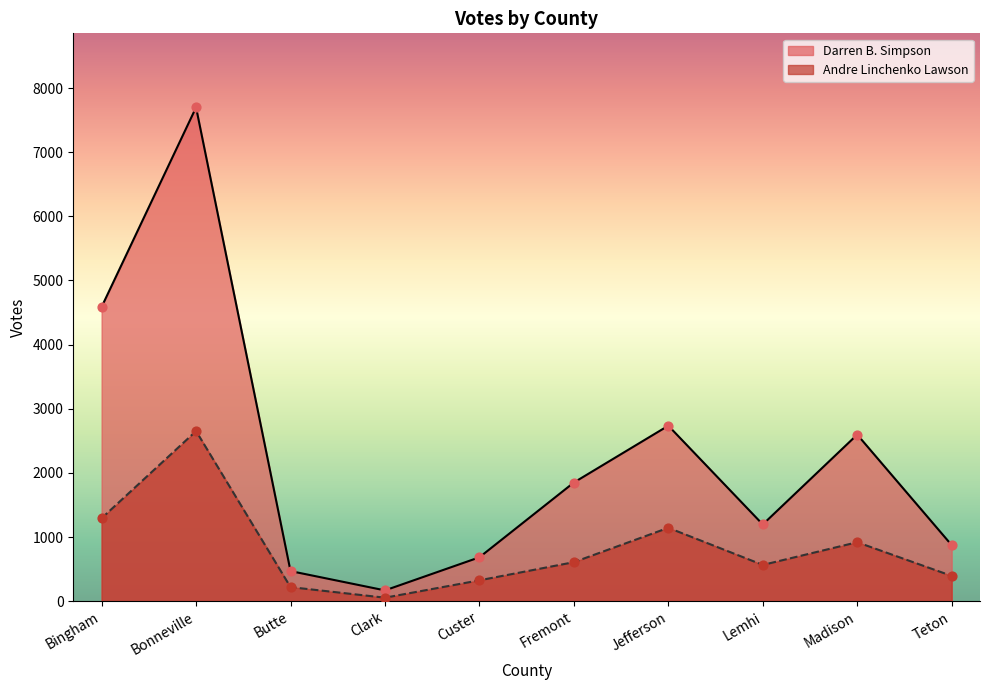

Which series has the largest total across all categories?

Darren B. Simpson